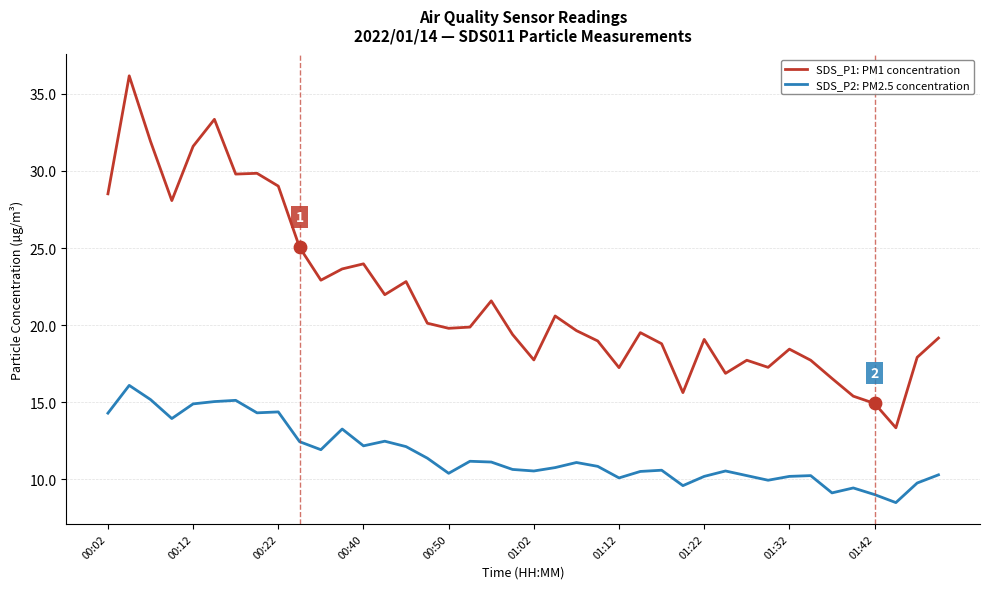

What are all the series names shown in the legend?

SDS_P1: PM1 concentration, SDS_P2: PM2.5 concentration